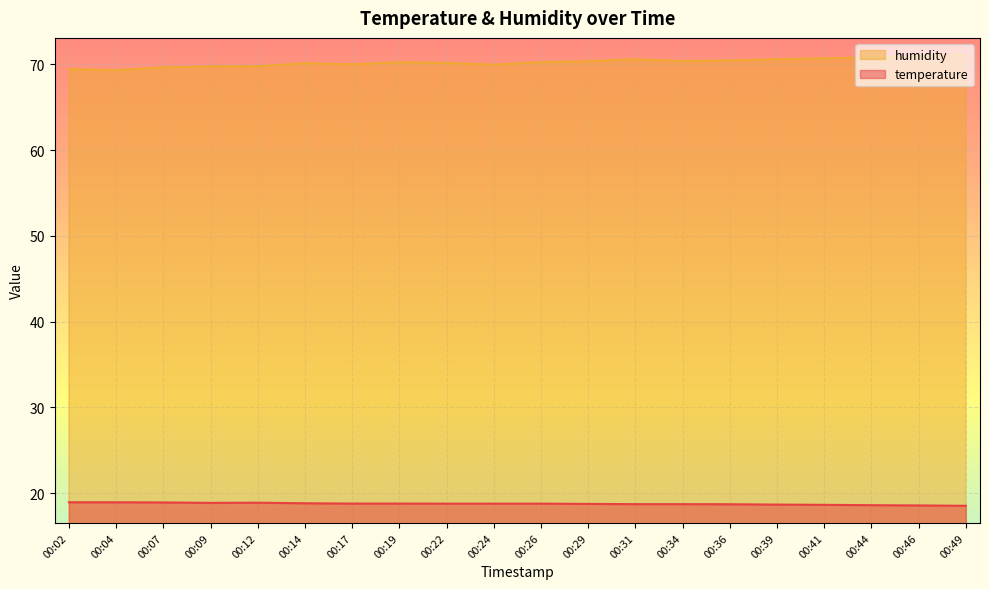

Reading left to right, list all the values displayed in this chart.

temperature: 00:02=18.9	00:04=18.9	00:07=18.9	00:09=18.9	00:12=18.9	00:14=18.8	00:17=18.8	00:19=18.8	00:22=18.8	00:24=18.8	00:26=18.8	00:29=18.8	00:31=18.7	00:34=18.7	00:36=18.7	00:39=18.7	00:41=18.6	00:44=18.6	00:46=18.6	00:49=18.5
humidity: 00:02=69.4	00:04=69.3	00:07=69.6	00:09=69.8	00:12=69.8	00:14=70.1	00:17=70.0	00:19=70.2	00:22=70.2	00:24=70.0	00:26=70.2	00:29=70.3	00:31=70.6	00:34=70.4	00:36=70.4	00:39=70.6	00:41=70.7	00:44=70.8	00:46=70.9	00:49=71.1